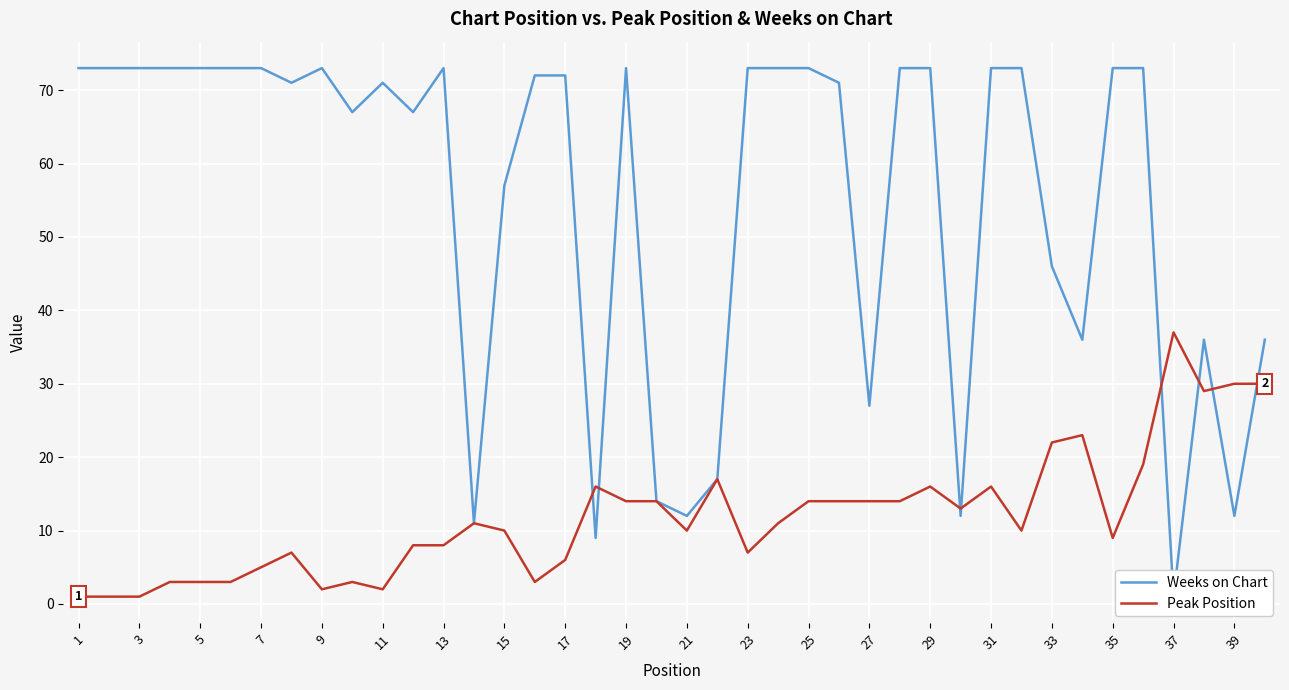

What are all the series names shown in the legend?

Weeks on Chart, Peak Position